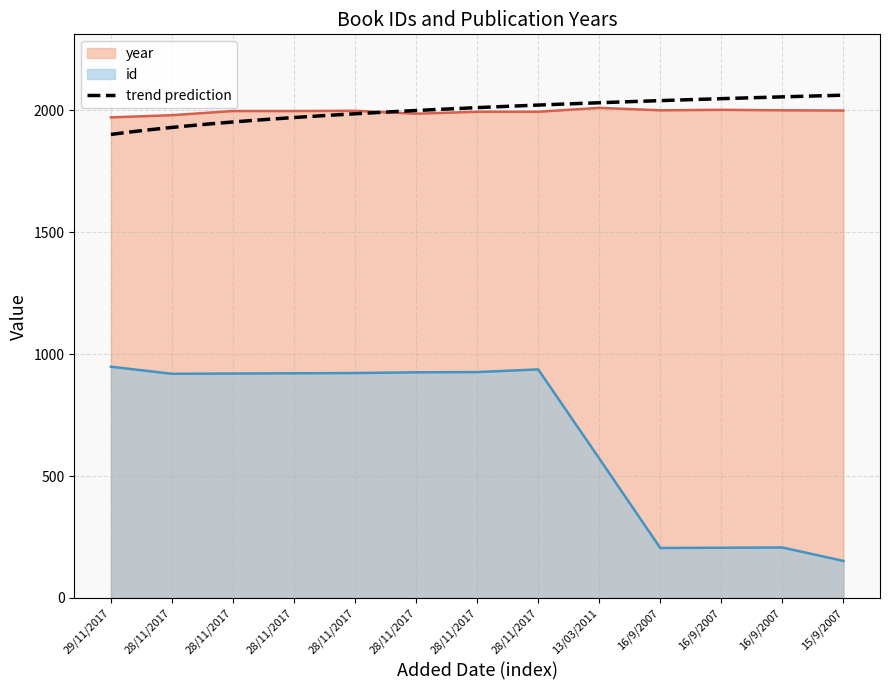

What is the approximate value of year at 16/9/2007, to the nearest 10?

2000